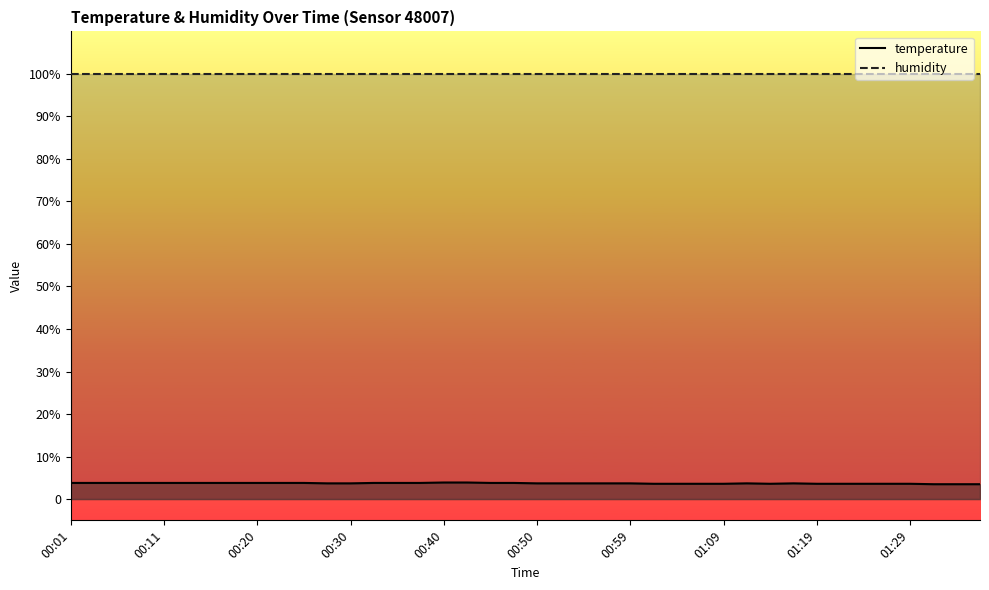

Which category has the highest value across all series?

00:01